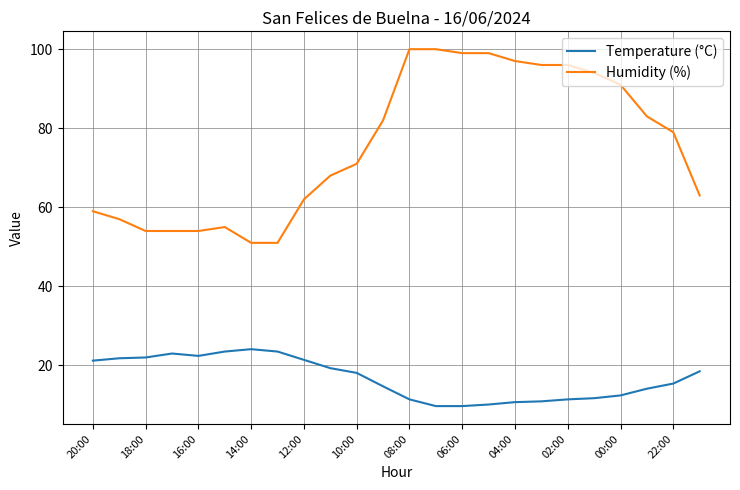

Which series has the widest spread of values?

Humidity (%)